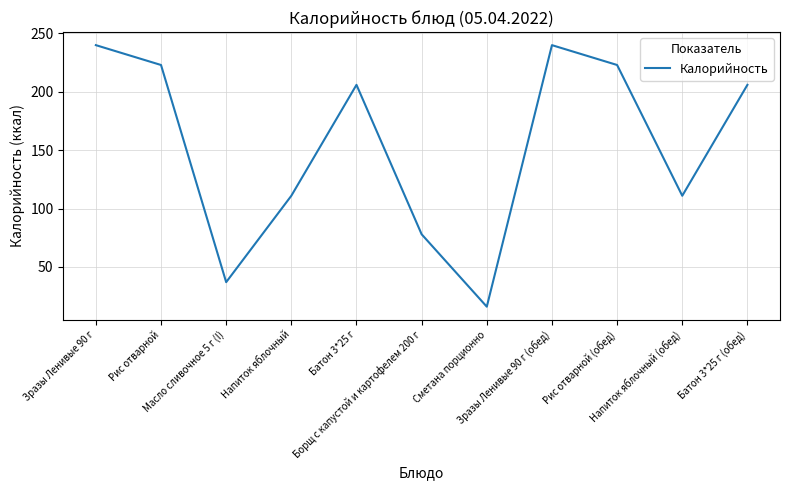

At which category does the data reach its first local peak?

Батон 3*25 г